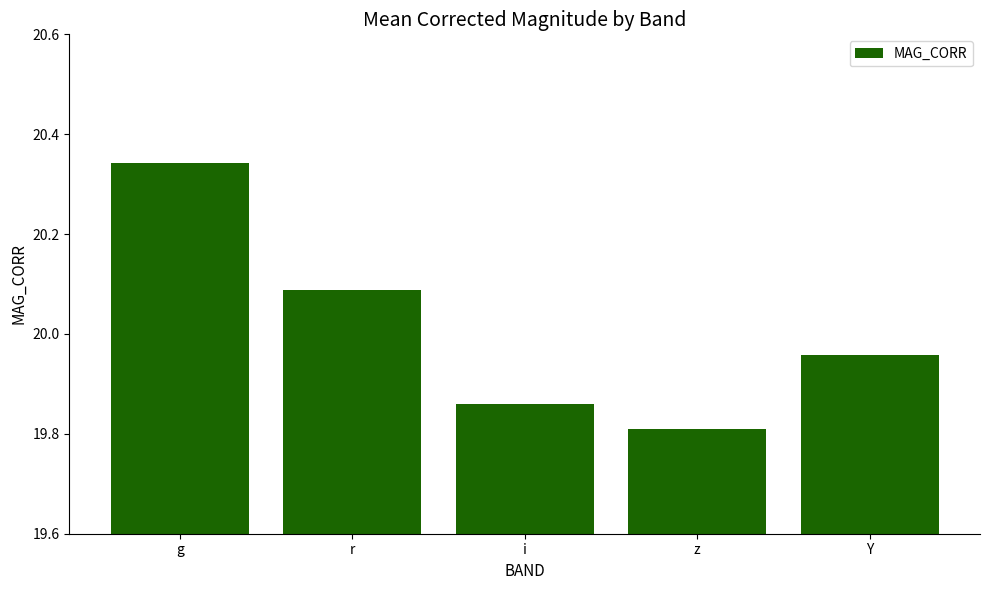

Rank the categories by value from lowest to highest.

z, i, Y, r, g